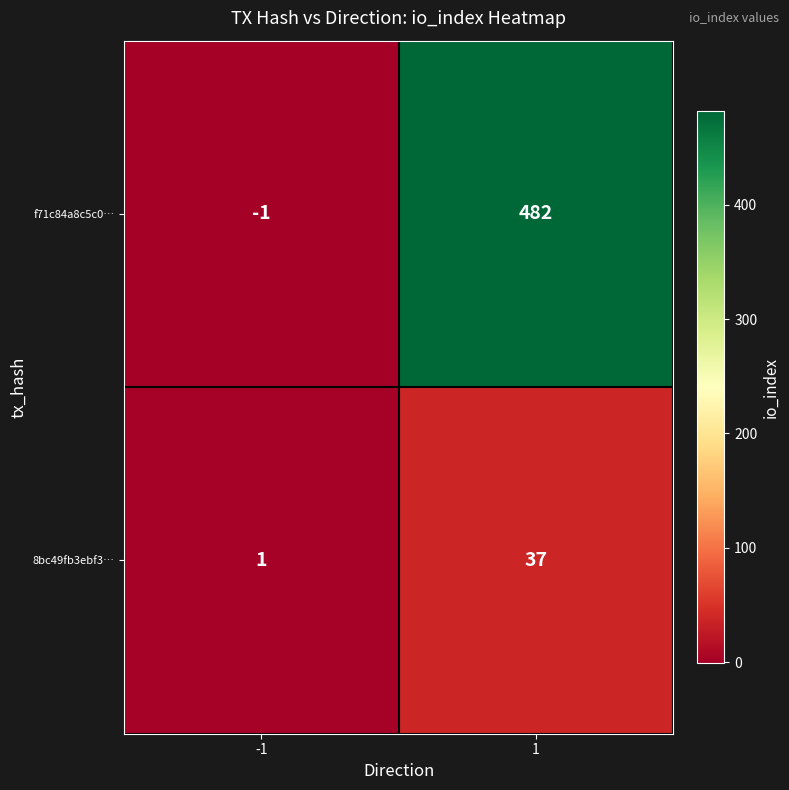

Which series has the widest spread of values?

f71c84a8c5c0…